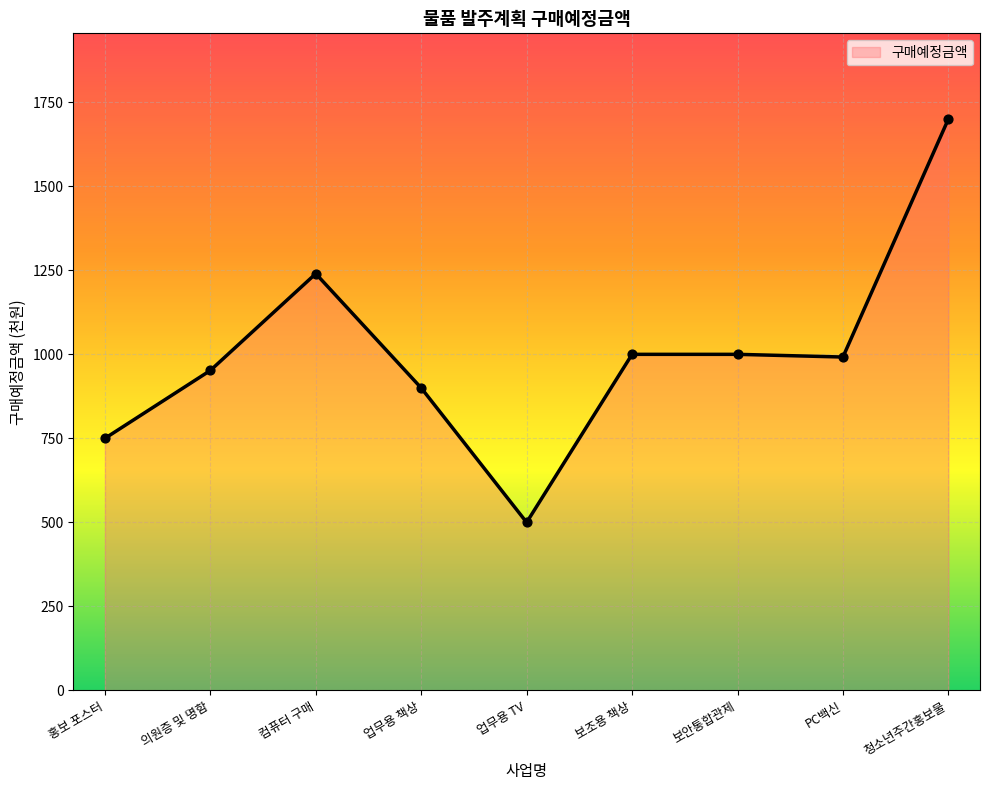

Approximately how many times larger is the value at 청소년주간홍보물 compared to 업무용 TV?

3.4